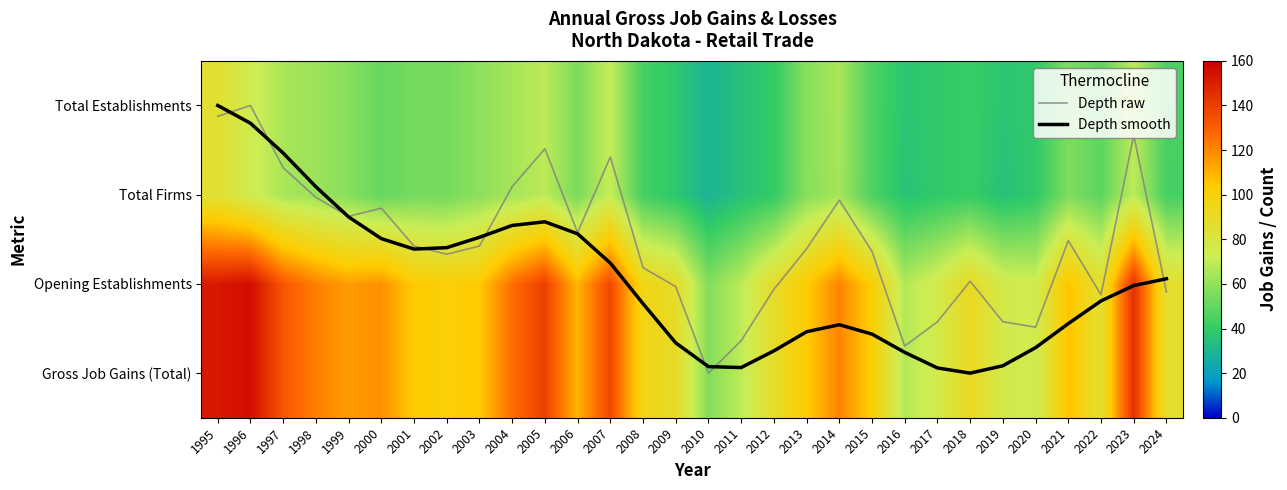

What is the total value across all series at 2015?

297.8